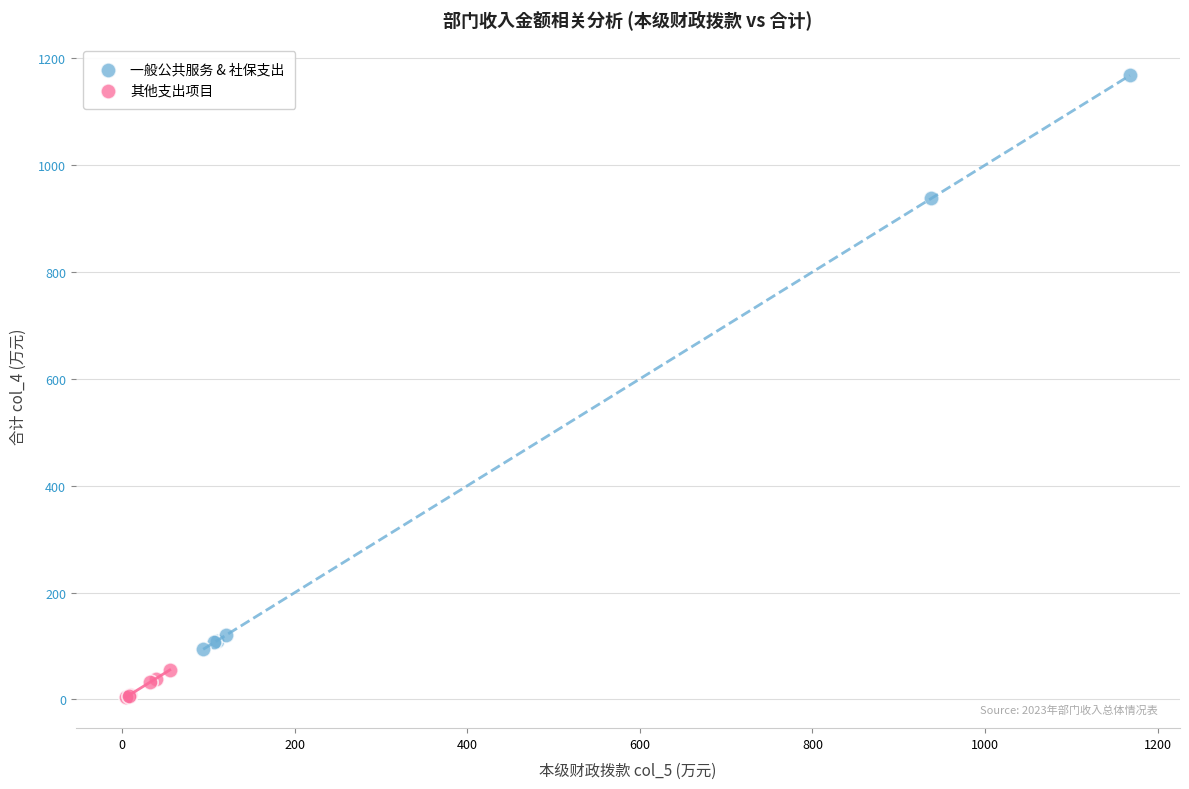

Which series has the largest Y range (max minus min)?

一般公共服务 & 社保支出